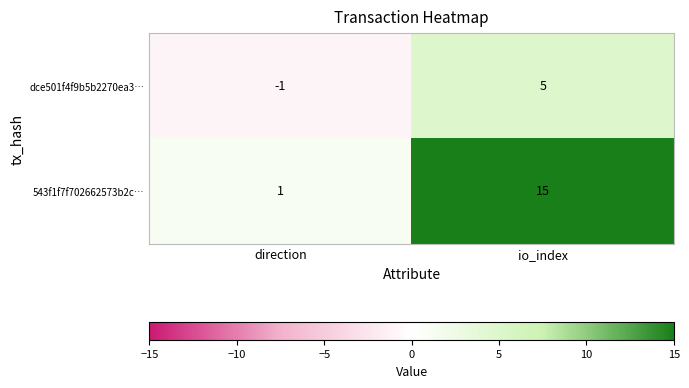

What is the difference between the 543f1f7f702662573b2c… values at io_index and direction?

14